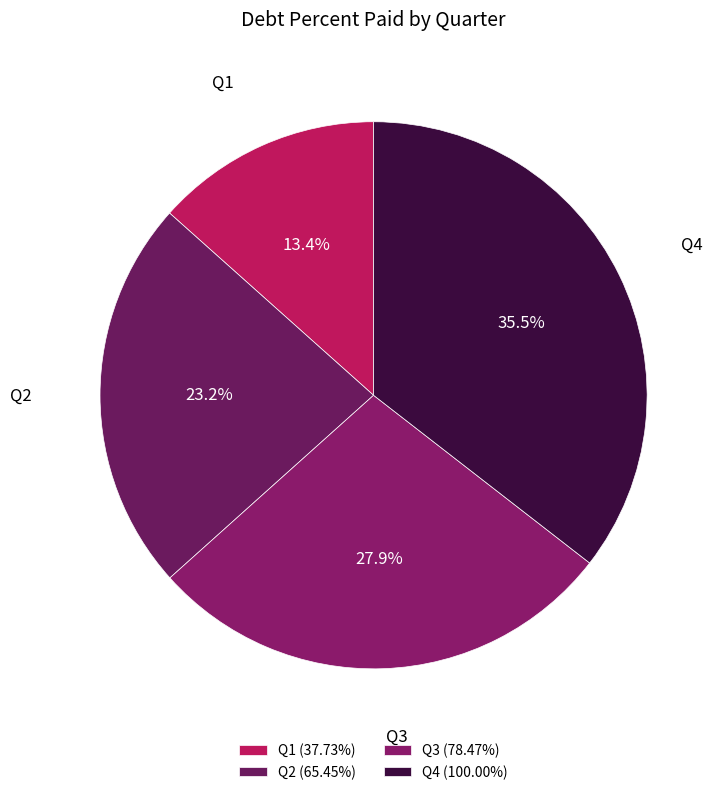

To the nearest percent, what is the difference between the largest and smallest slice percentages?

22%